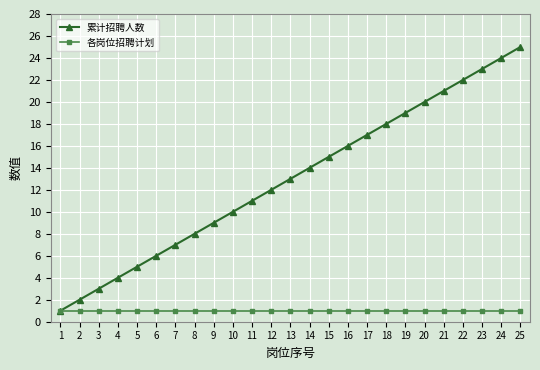

What is the approximate value of 累计招聘人数 at 18, to the nearest 10?

20